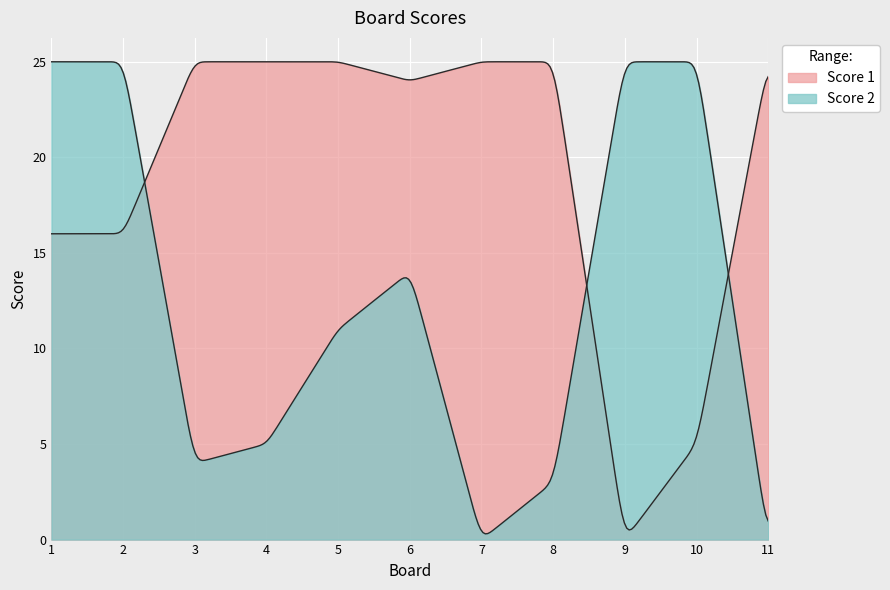

Does the chart display data point markers on the line(s)?

No